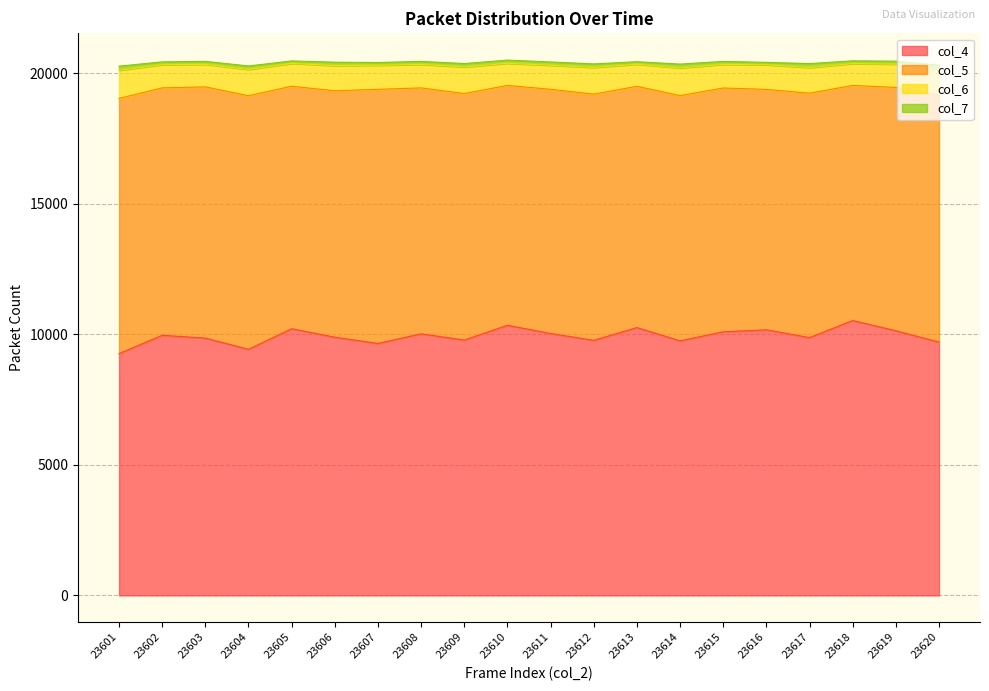

What is the average value of the col_7 series?

123